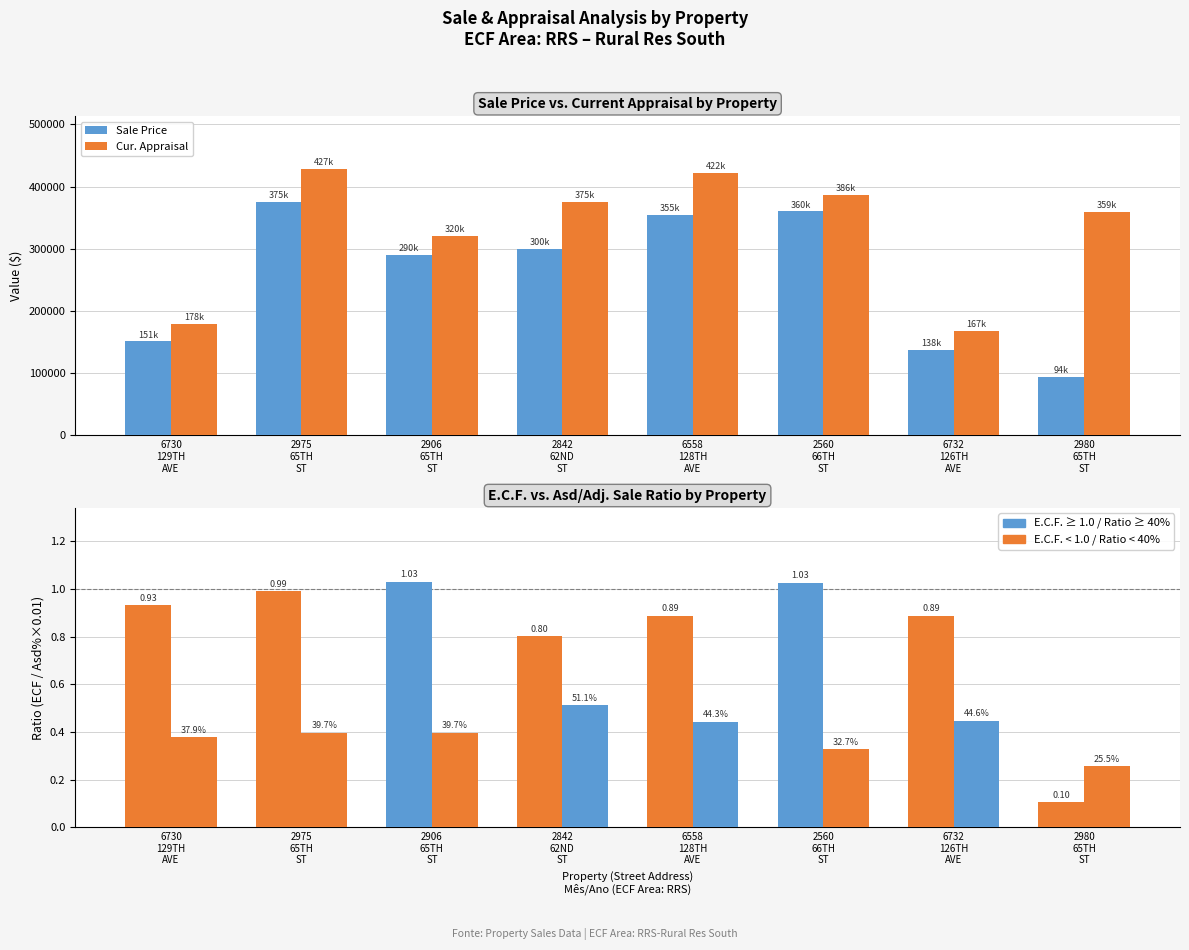

The Sale Price series shows 290000 at 2906
65TH
ST. True or false?

True